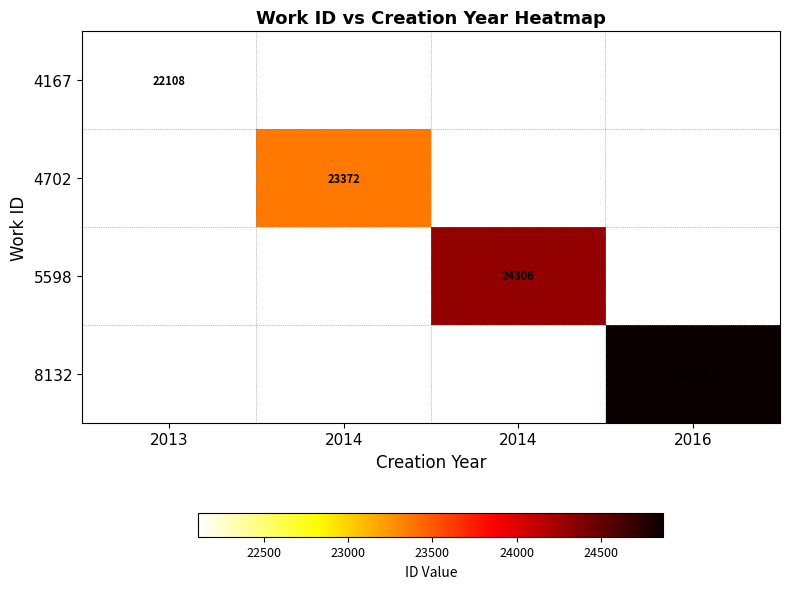

Which label corresponds to the largest value in the chart?

2016